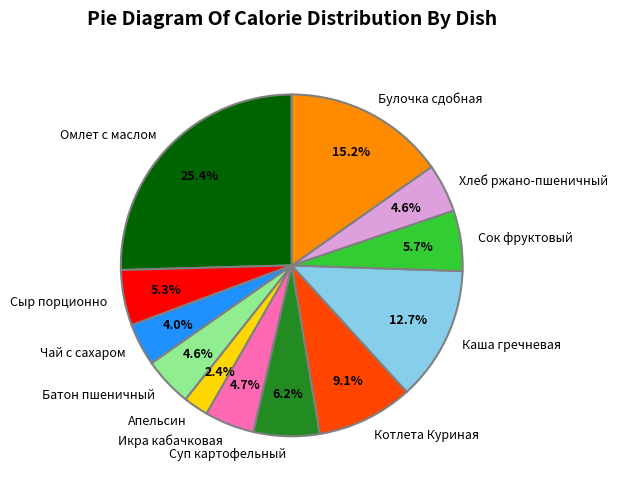

Count the number of slices in the pie.

12